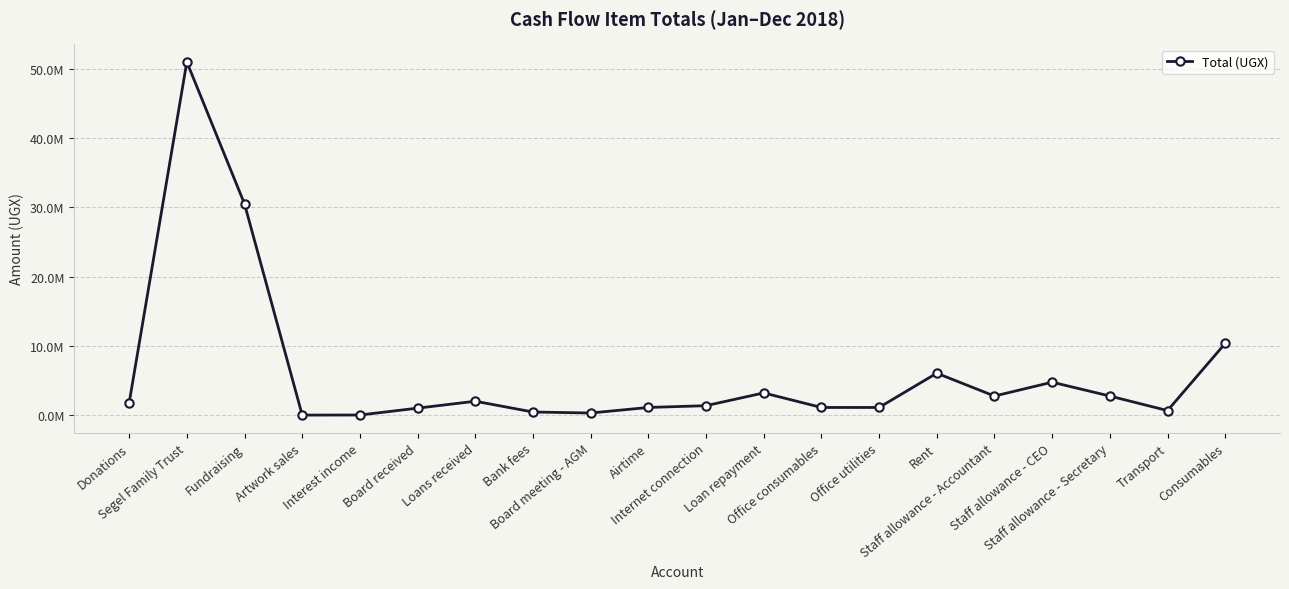

Rank the categories by value from lowest to highest.

Artwork sales, Interest income, Board meeting - AGM, Bank fees, Transport, Board received, Airtime, Office consumables, Office utilities, Internet connection, Donations, Loans received, Staff allowance - Accountant, Staff allowance - Secretary, Loan repayment, Staff allowance - CEO, Rent, Consumables, Fundraising, Segel Family Trust